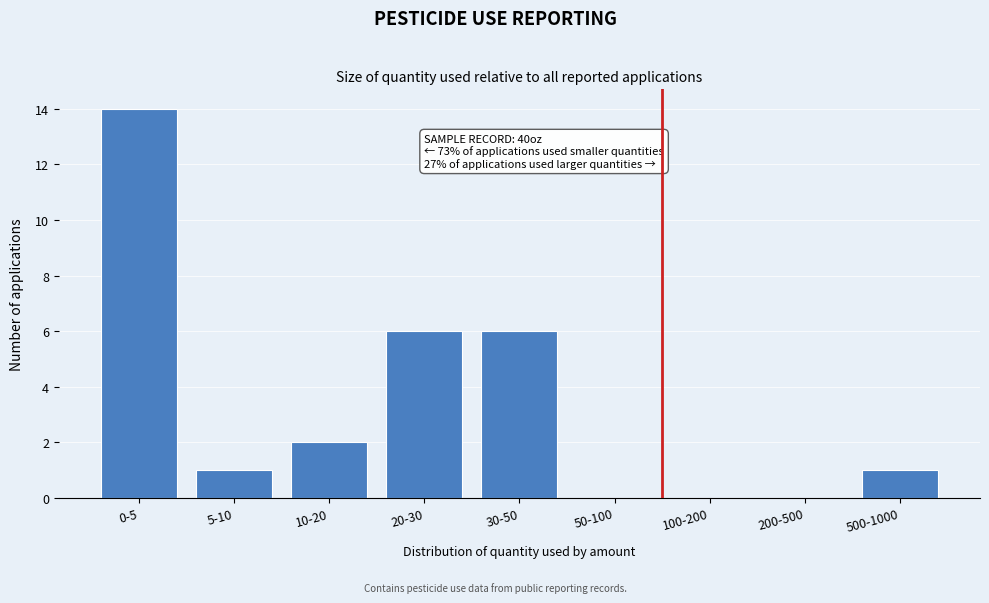

Reading right to left, transcribe all the data shown in this chart.

500-1000=1	200-500=0	100-200=0	50-100=0	30-50=6	20-30=6	10-20=2	5-10=1	0-5=14